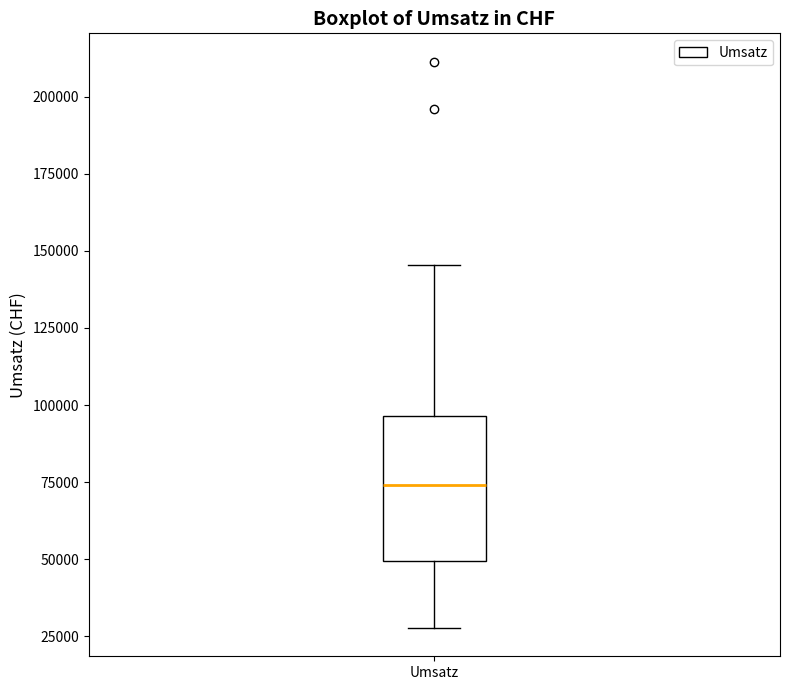

Where is the upper edge of the box for Umsatz on the y-axis? The values are not printed on the chart, so give them approximately, as read against the axis.

95000